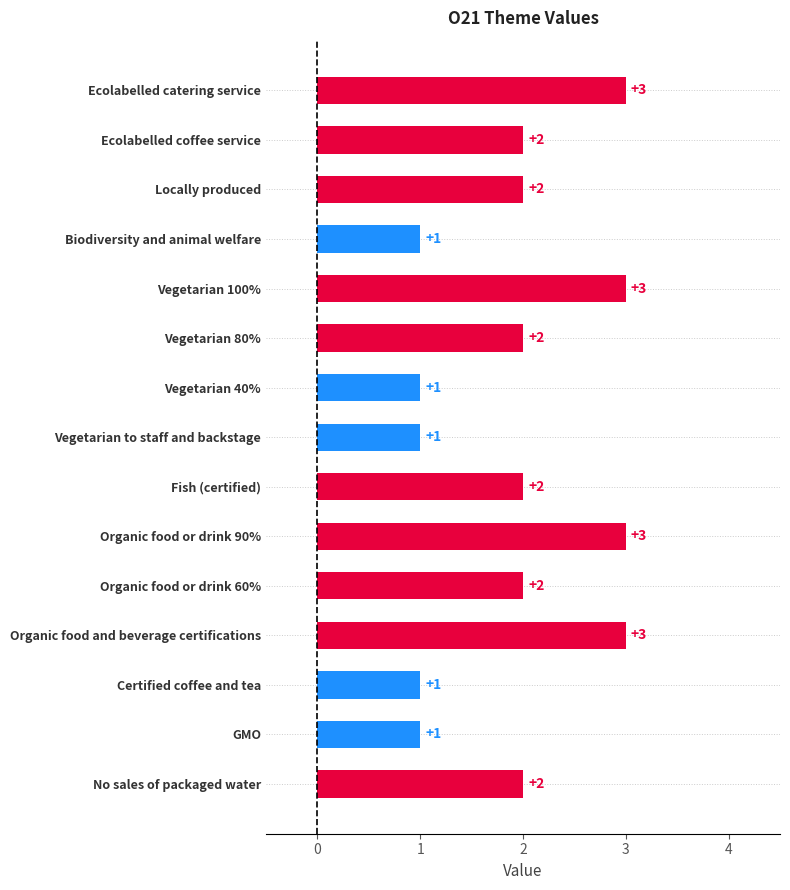

What is the change in value from Biodiversity and animal welfare to Organic food and beverage certifications?

+2